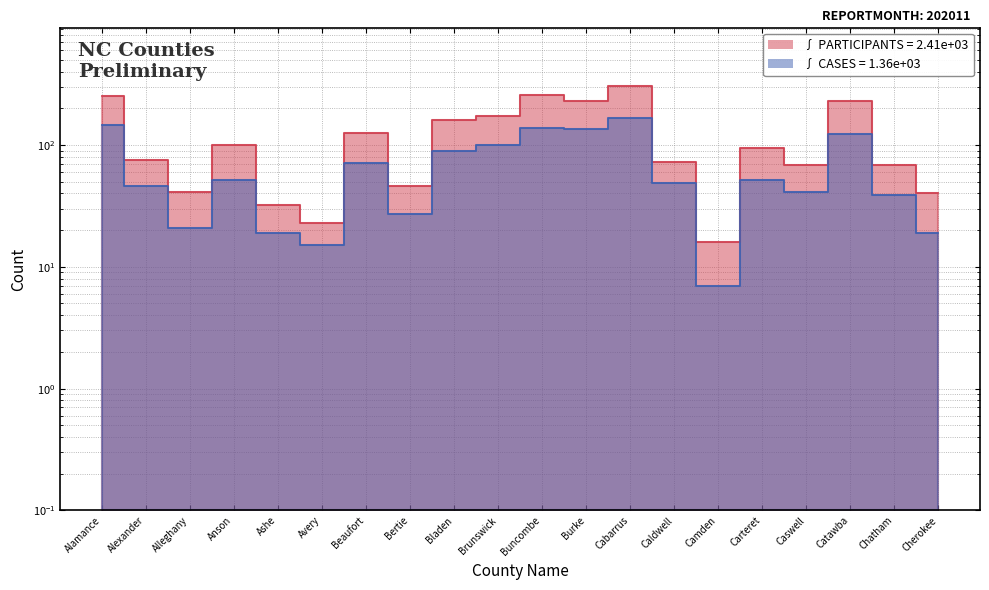

True or false: CASES and PARTICIPANTS intersect in this chart.

False